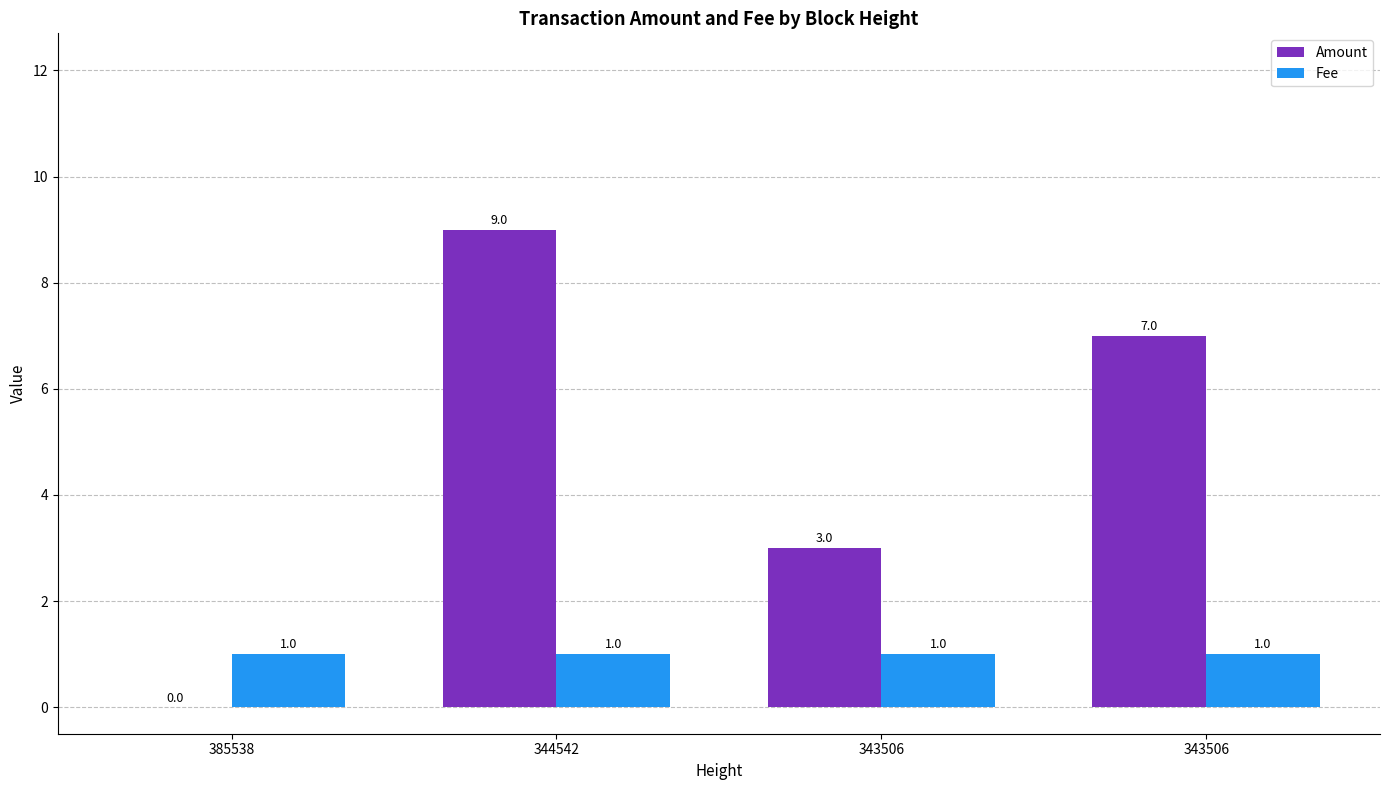

Where is Amount nearest to the value 4?

343506